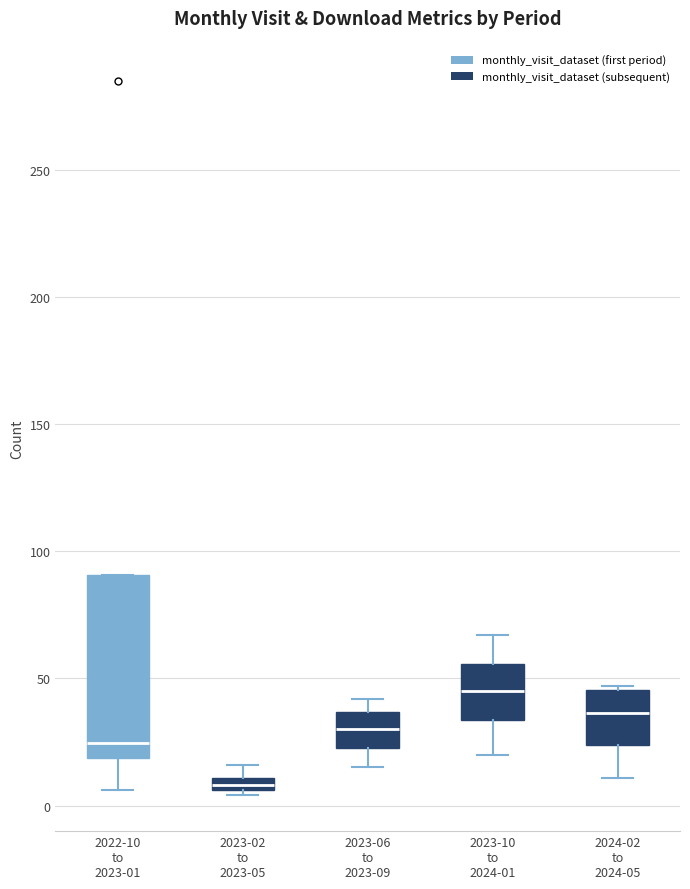

Where does the median line of the box for 2024-02 to 2024-05 sit on the y-axis? The values are not printed on the chart, so give them approximately, as read against the axis.

35